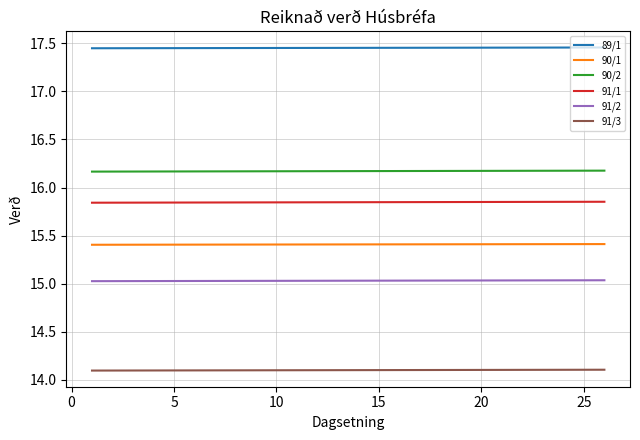

What is the sum of all 90/1 values?

400.6